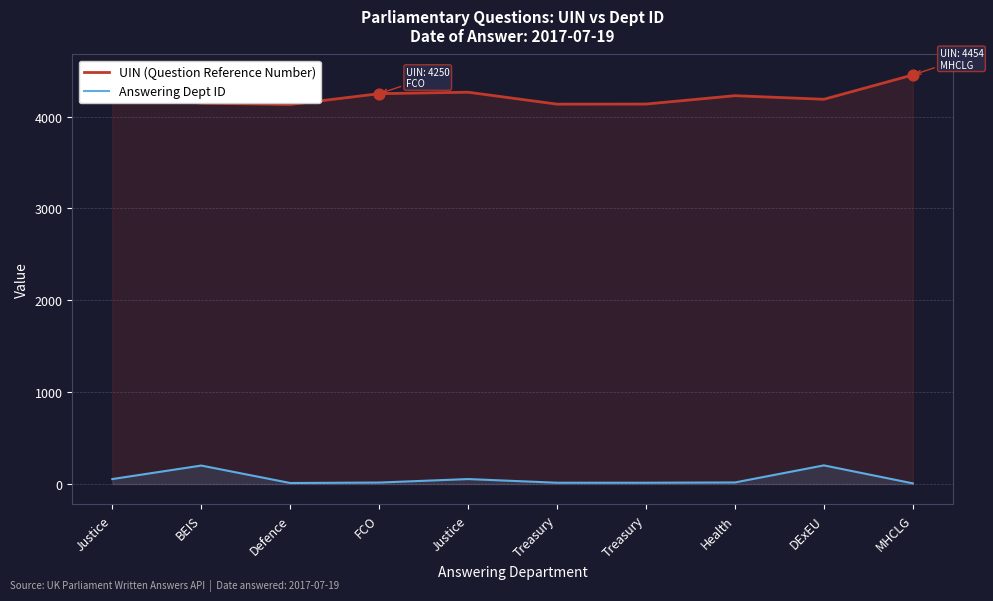

Which series contains the highest Y value?

UIN (Question Reference Number)